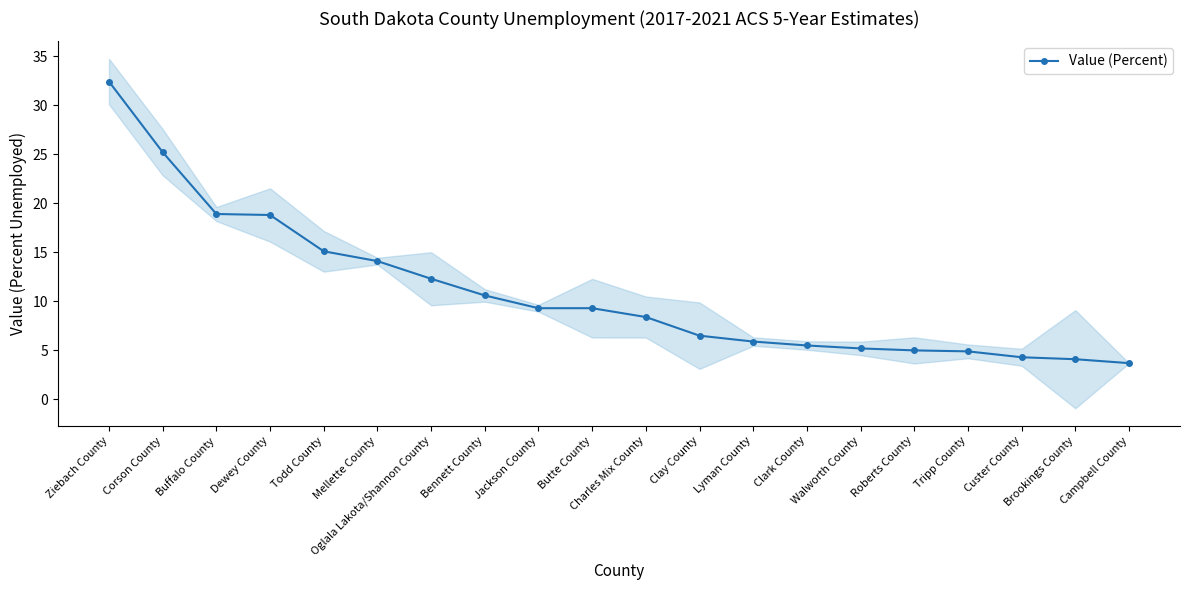

The value at Corson County is 34.0. True or false?

False